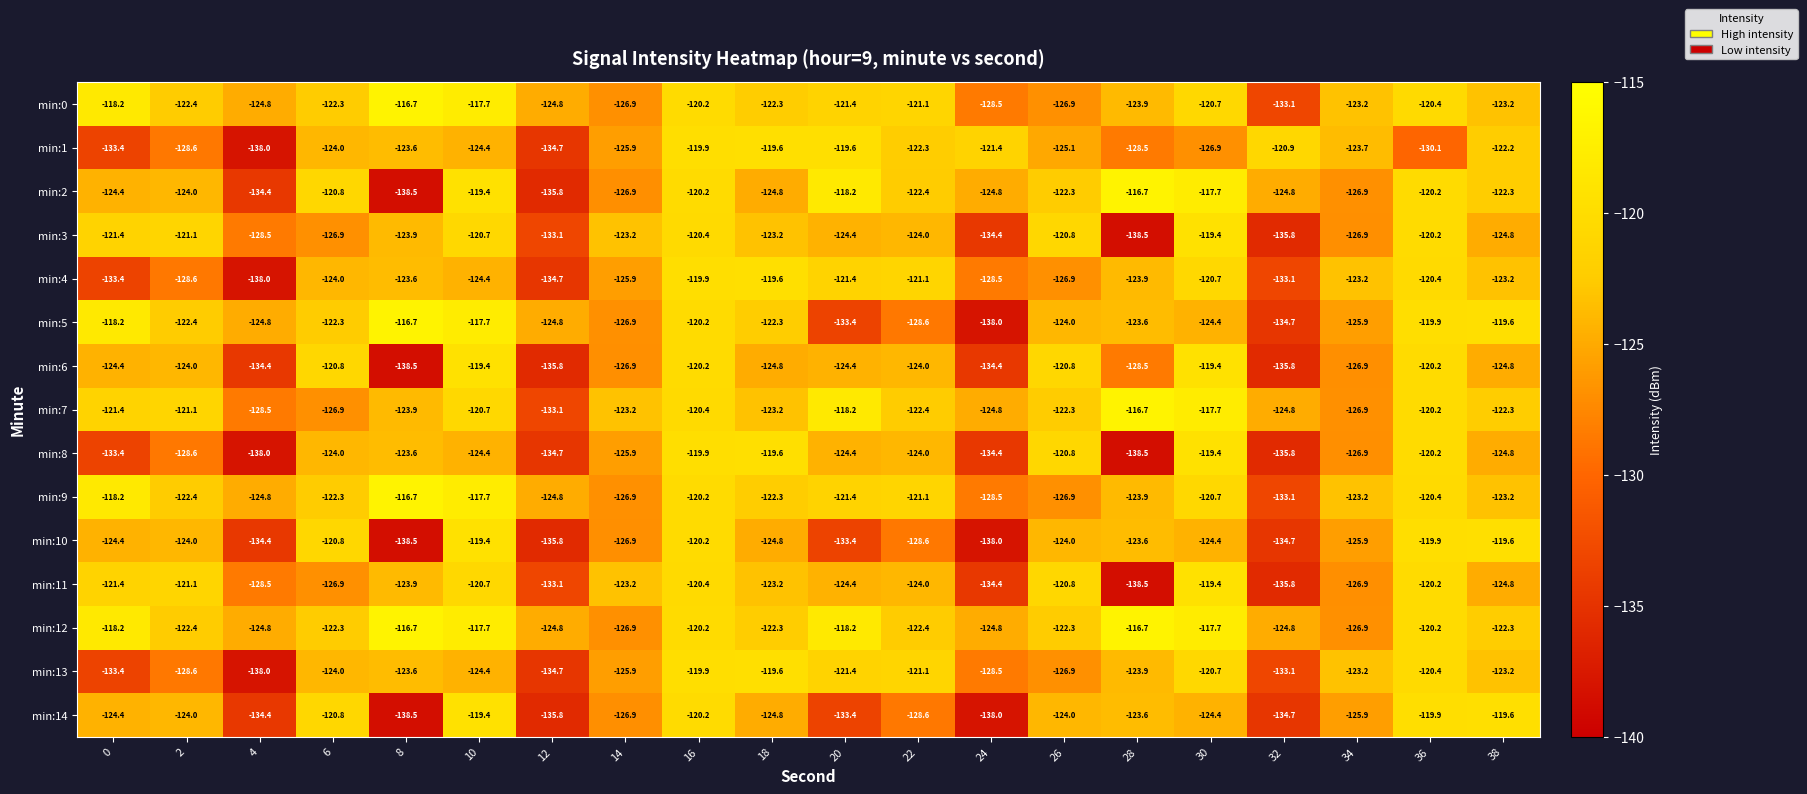

At which label is min:4 closest to -128?

24